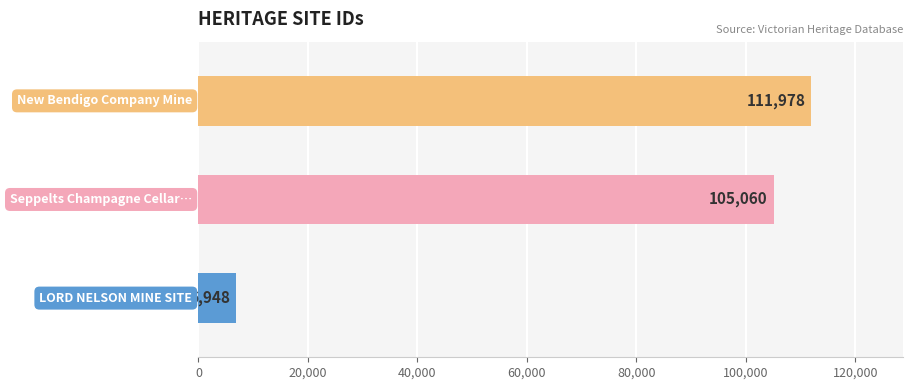

What is the greatest value displayed?

111978